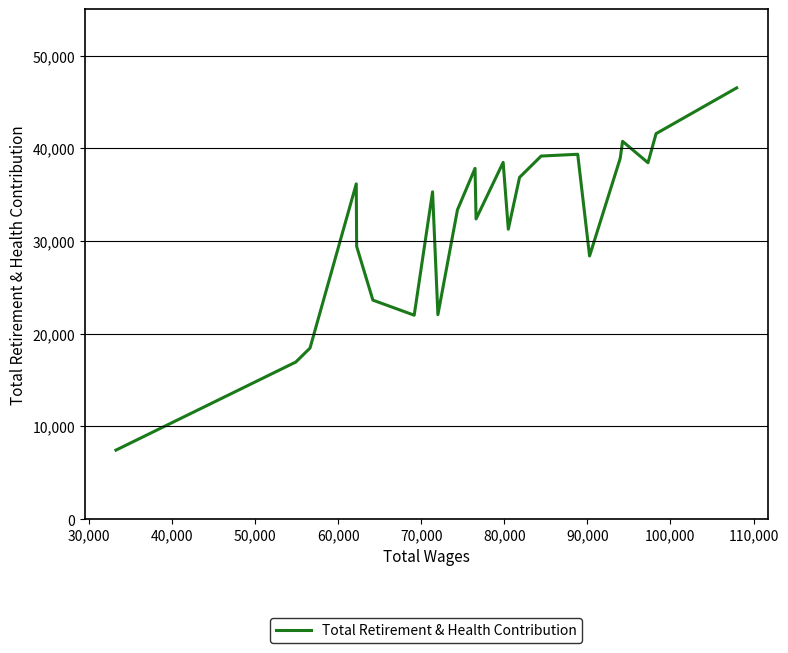

What is the difference between the maximum and minimum values?

39067